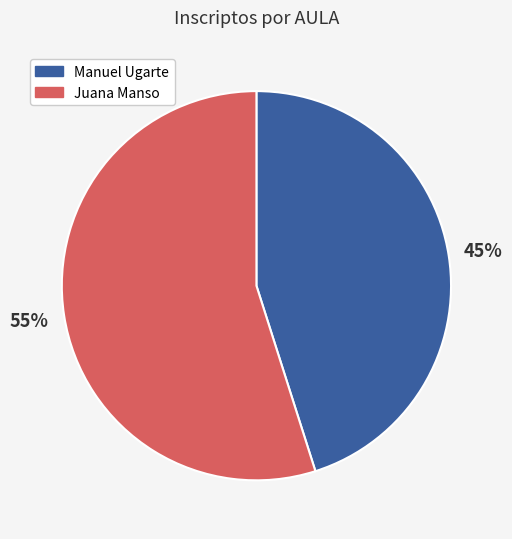

Is there a majority slice in this chart?

Yes